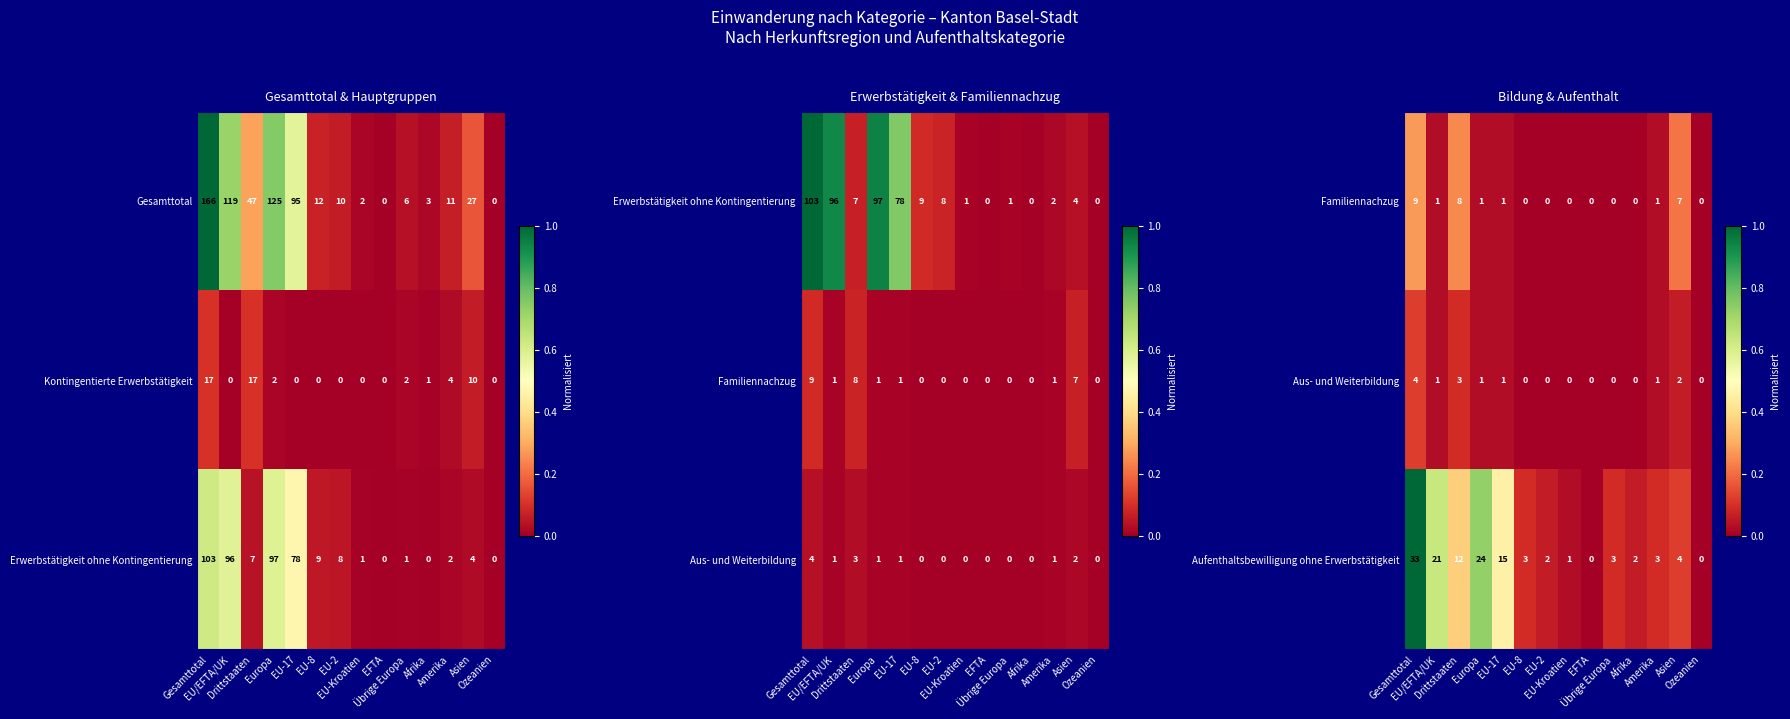

At which category is the sum across all series the highest?

Gesamttotal